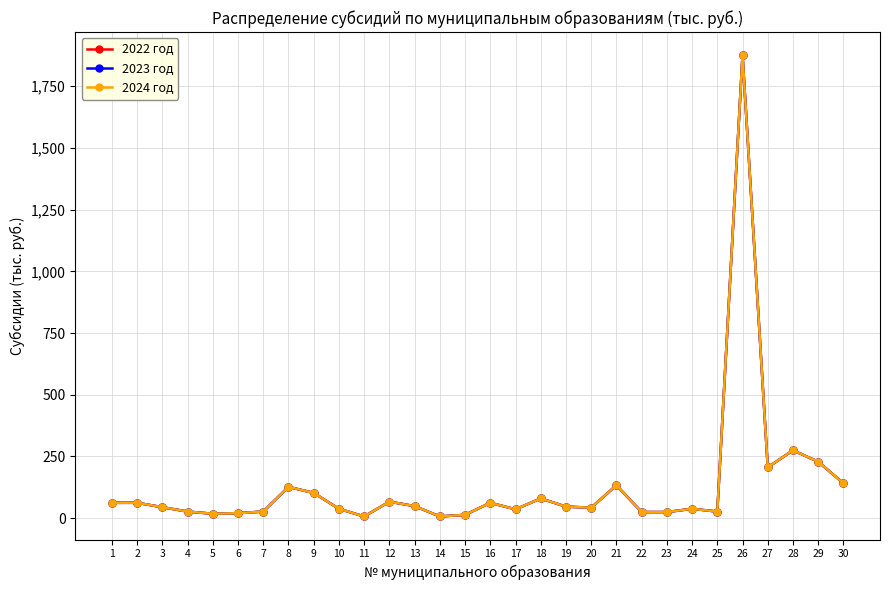

Is this an area chart (filled region under the line)?

No